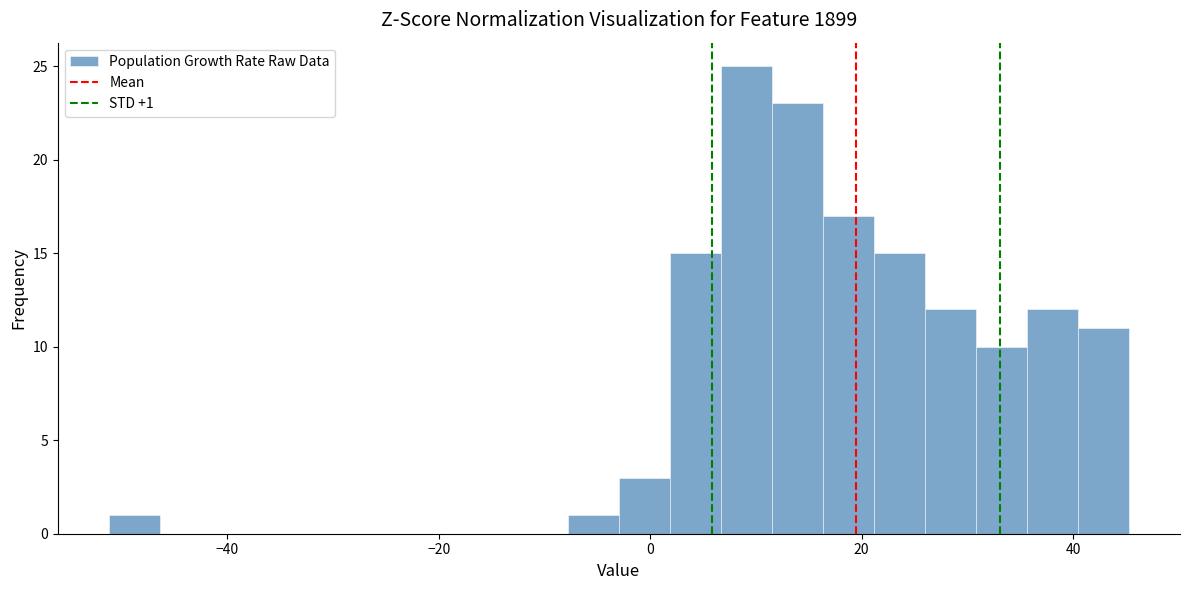

Read against the x-axis, roughly where is the centre of the tallest bar?

10